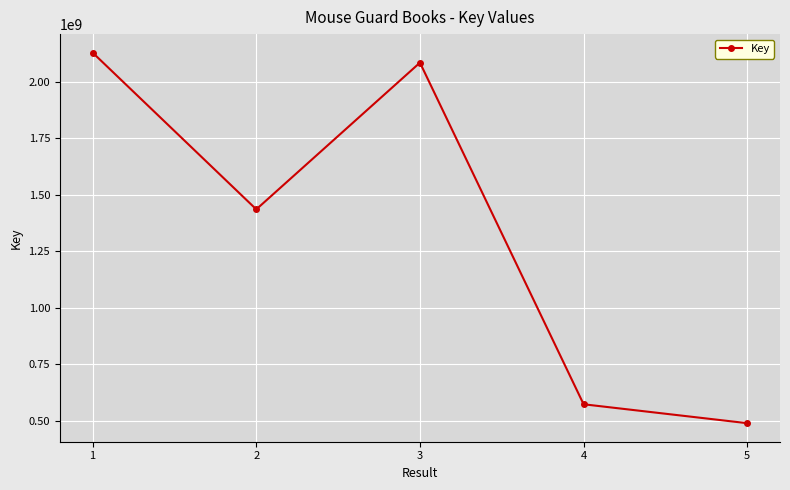

Which category has the highest value across all series?

1